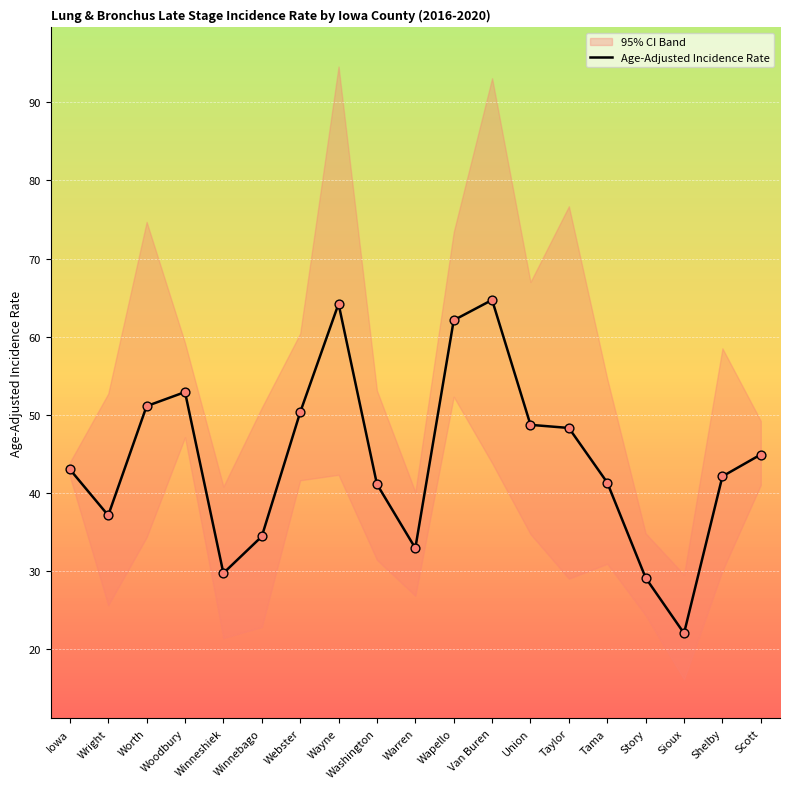

What is the ratio of the value at Washington to the value at Scott?

0.9